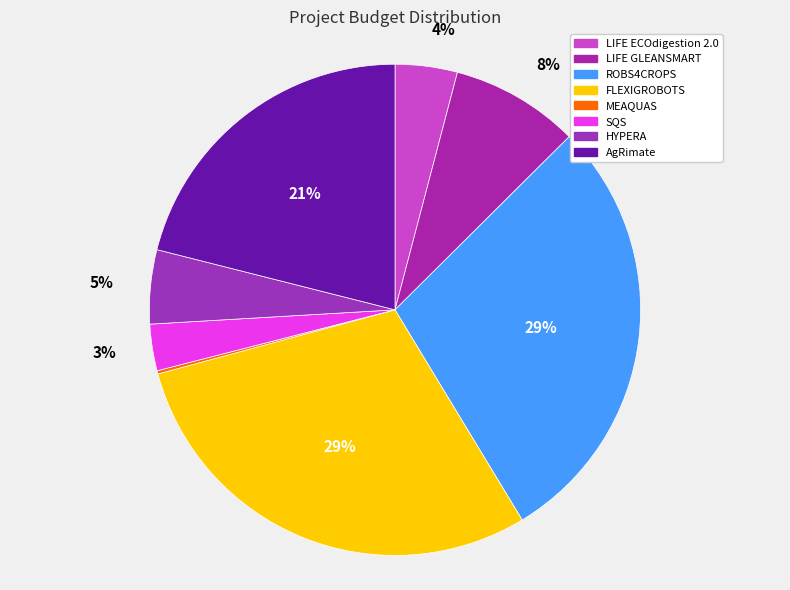

What percentage is the AgRimate slice, to the nearest percent?

21%